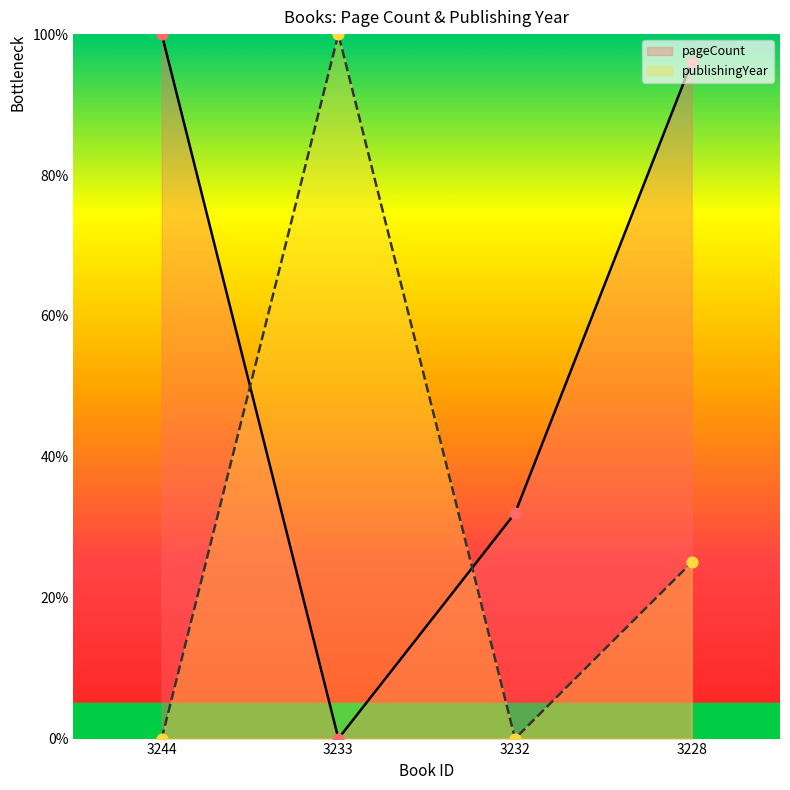

Which series reaches the minimum Y coordinate?

pageCount